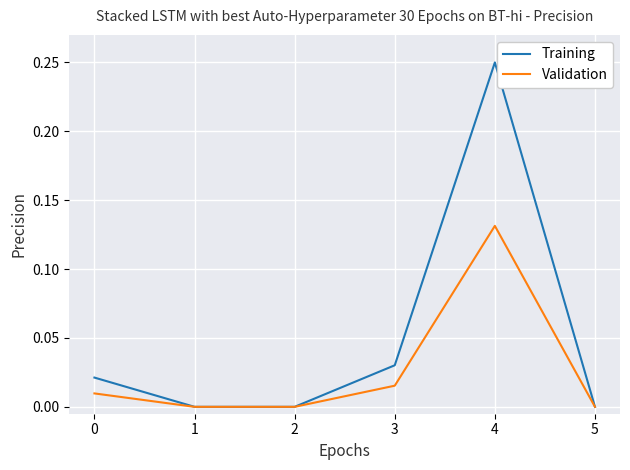

Is this an area chart (filled region under the line)?

No